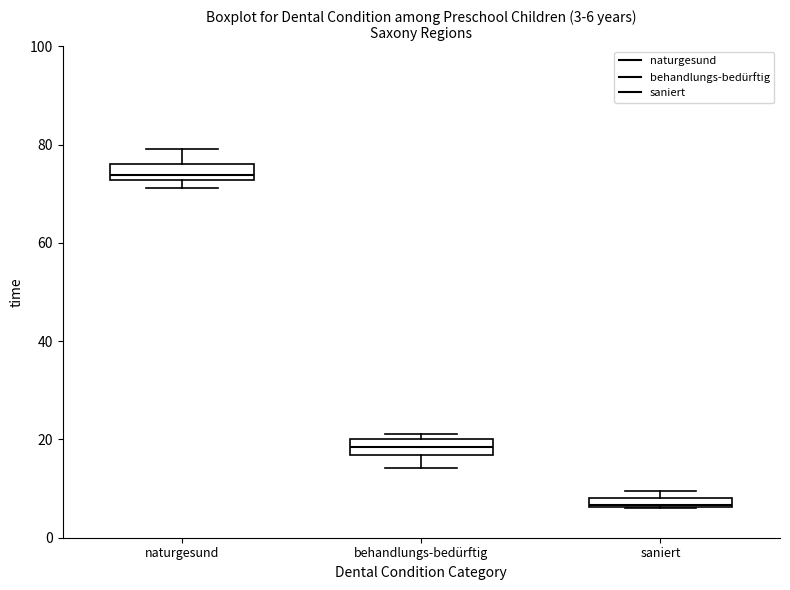

Which box has the lowest median line?

saniert